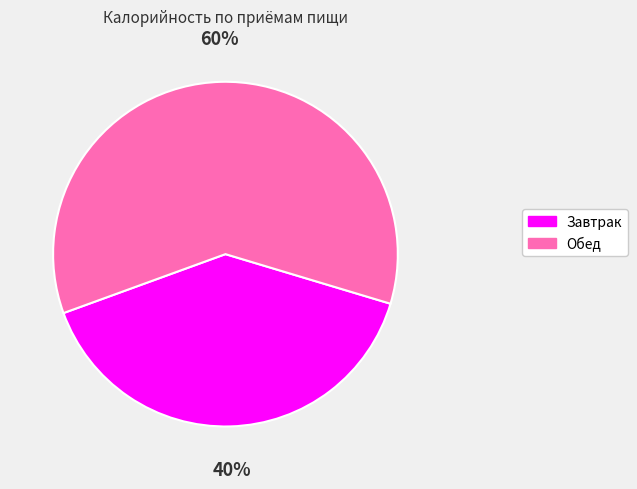

Is the sum of Завтрак and Обед greater than half?

Yes